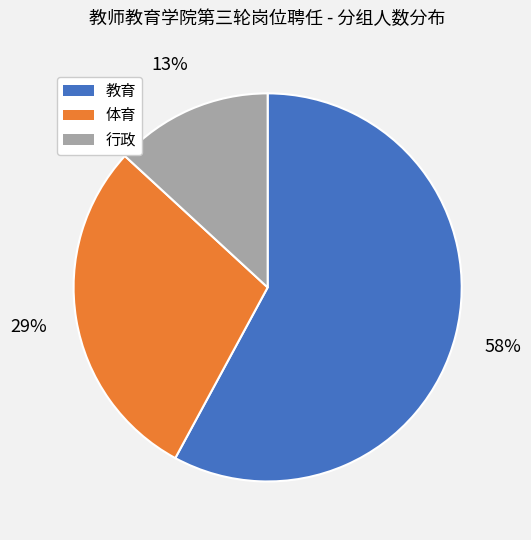

True or false: 教育 accounts for 58% of the total.

True